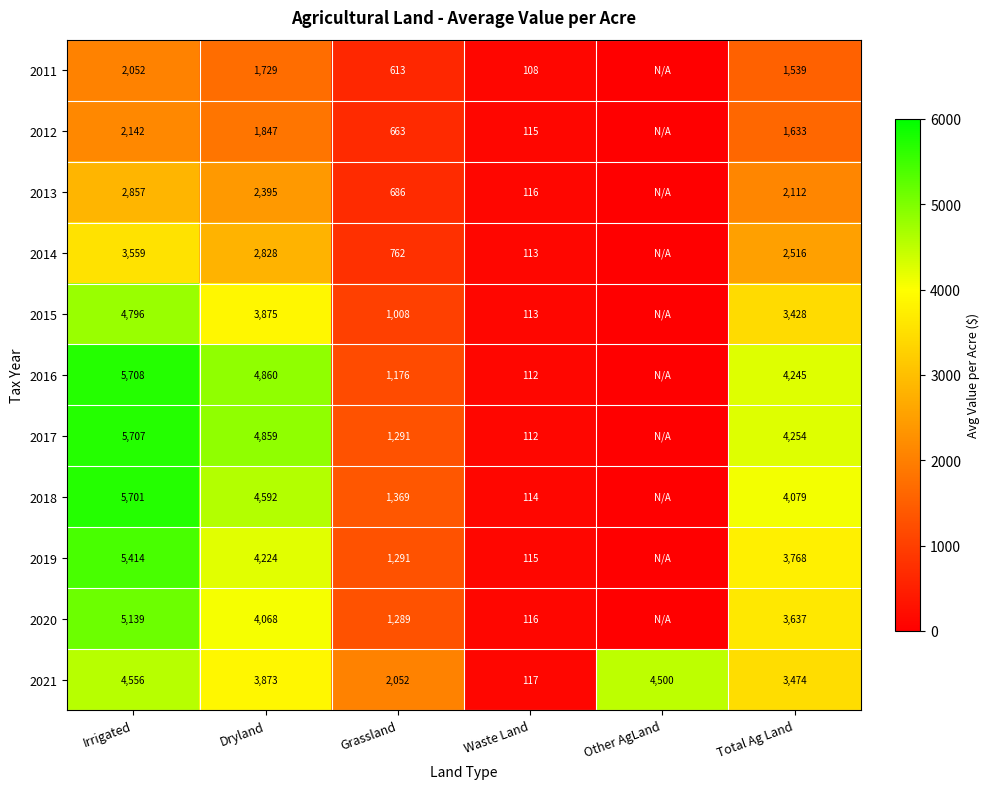

What is the difference between the second highest and minimum values in the 2021 series?

4383